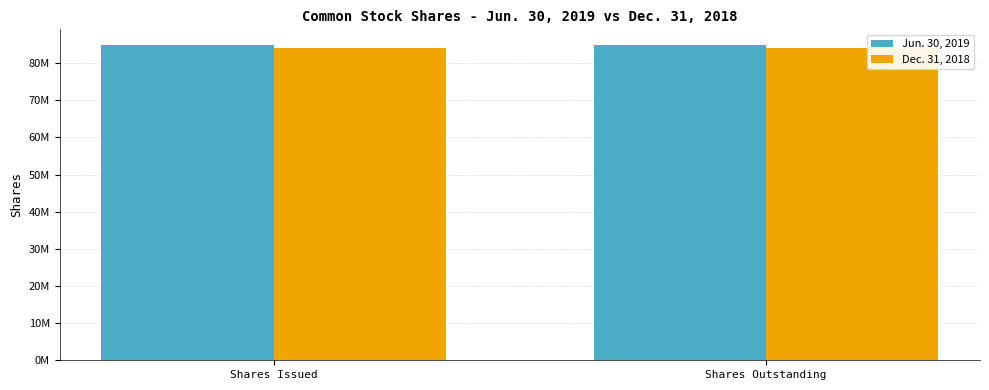

Where is Dec. 31, 2018 nearest to the value 84050889?

Shares Issued